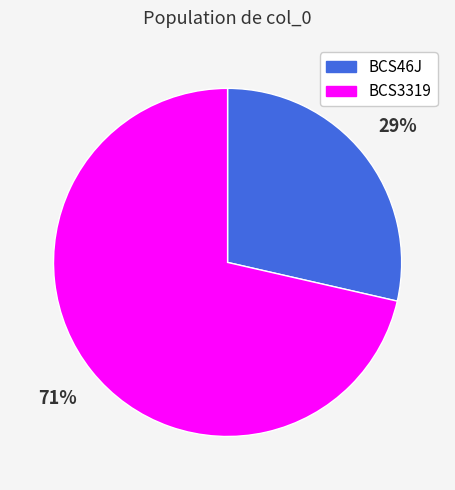

To the nearest percent, what portion does BCS3319 represent?

71%